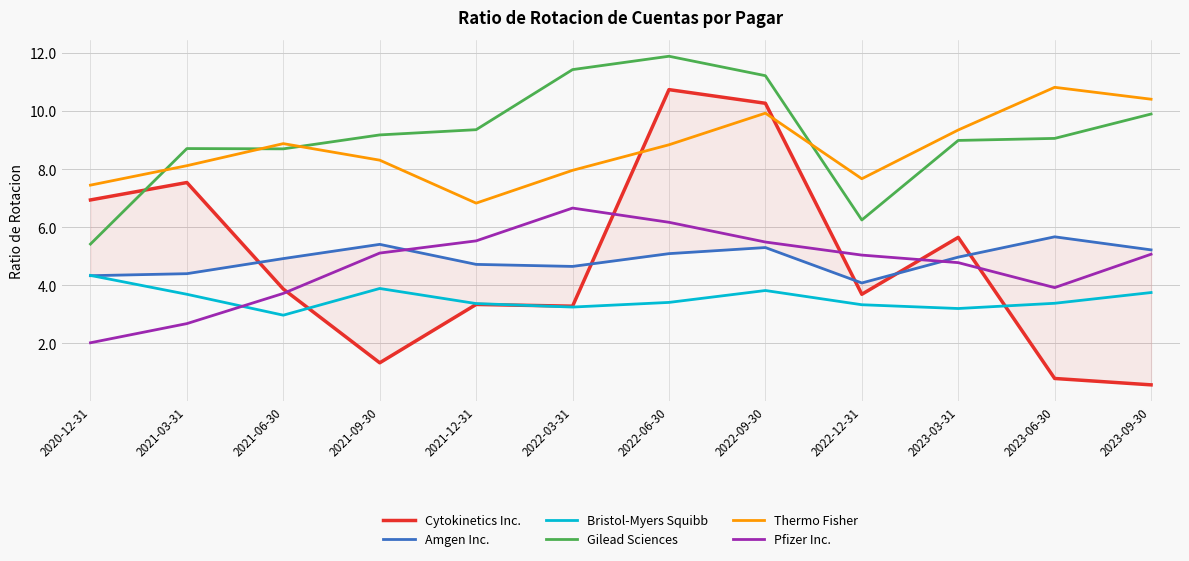

The value of Thermo Fisher at 2022-12-31 is 13.6. True or false?

False